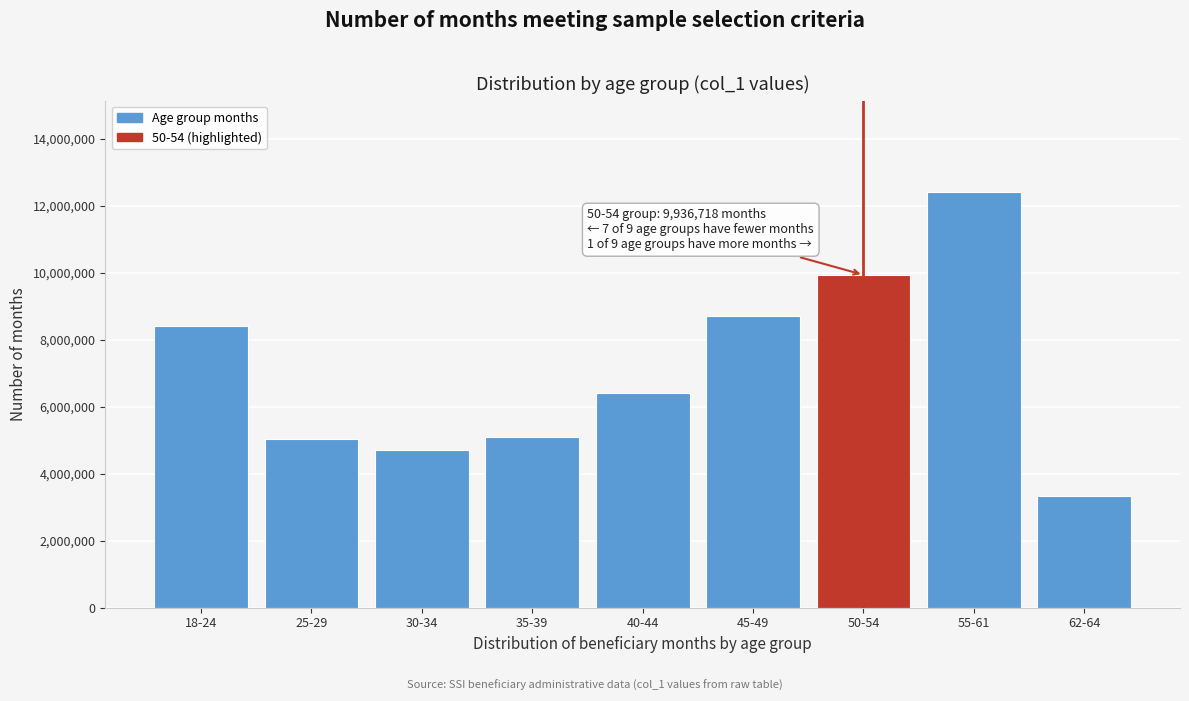

Reading left to right, transcribe all the data shown in this chart.

8415793	5029771	4719788	5106944	6395027	8693921	9936718	12407605	3320640